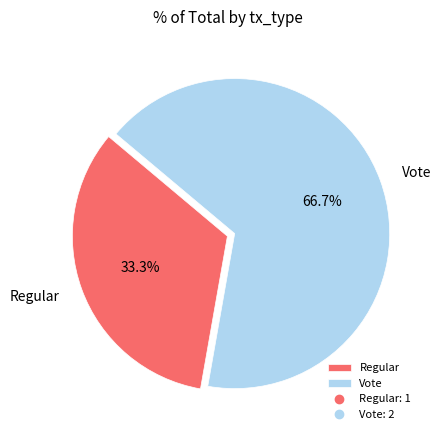

What is the ratio of the value at Regular to the value at Vote?

0.5